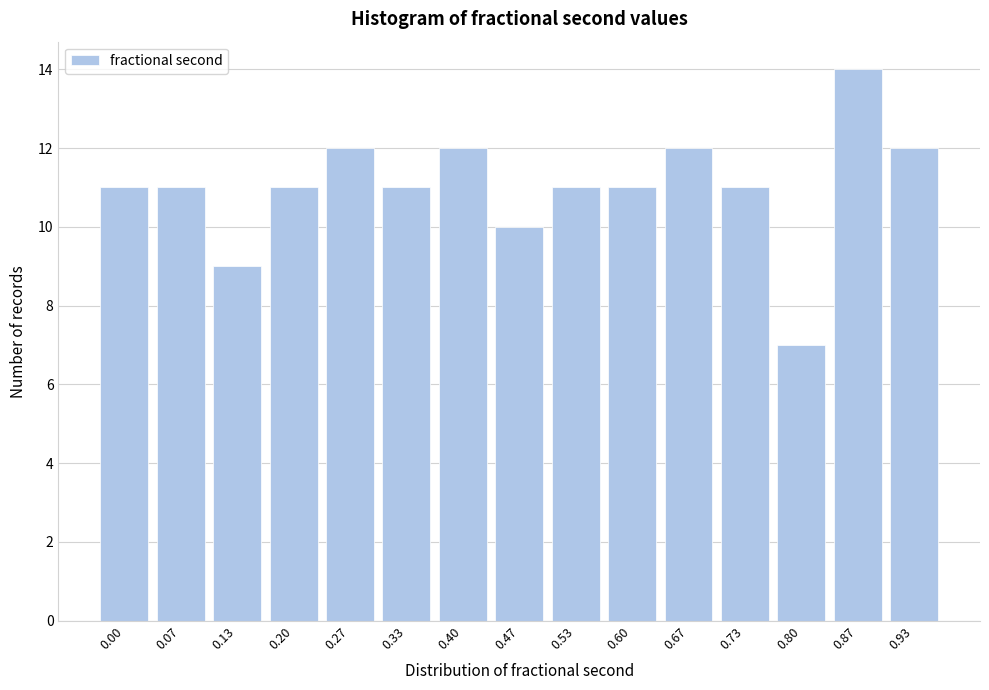

Reading left to right, what are all the values shown in this chart?

11	11	9	11	12	11	12	10	11	11	12	11	7	14	12